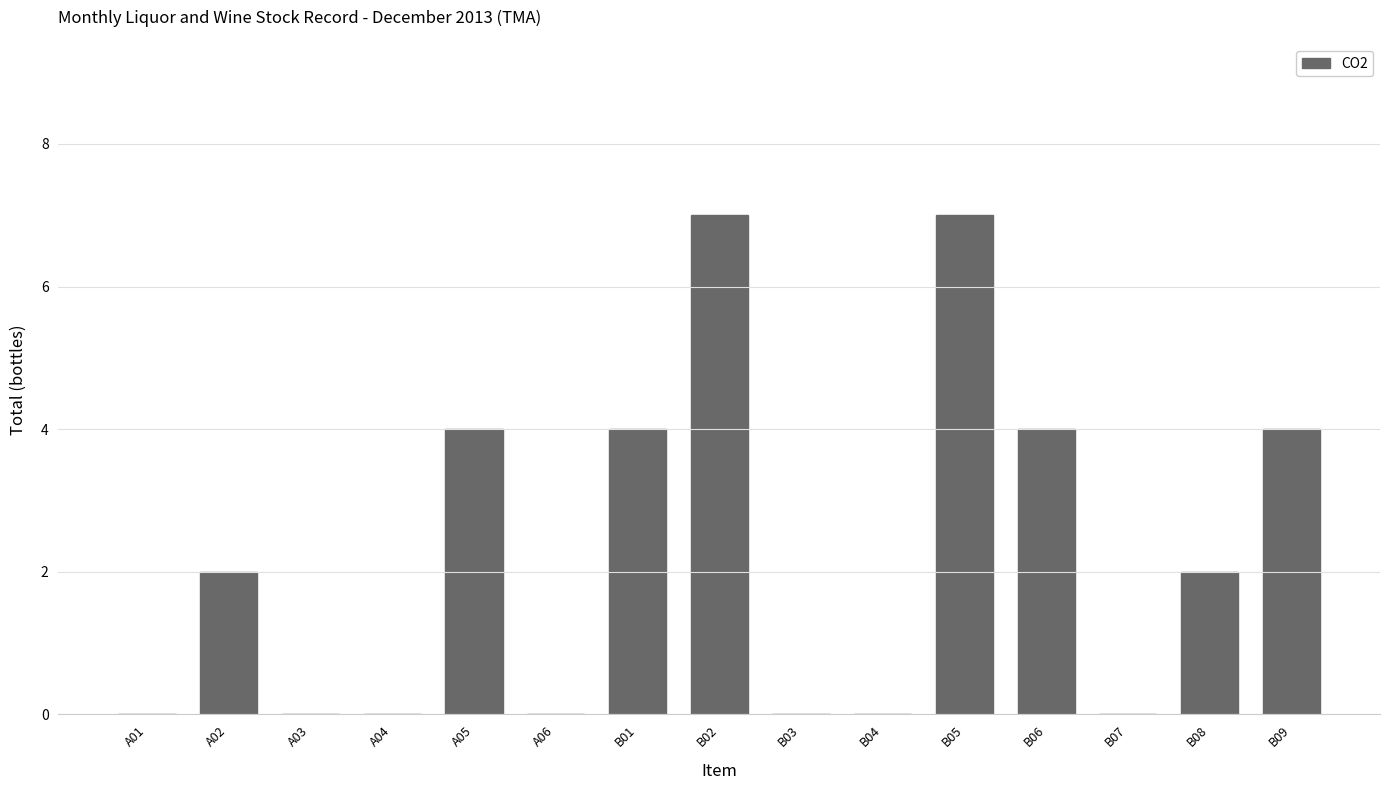

What is the change in value from B04 to B05?

+7